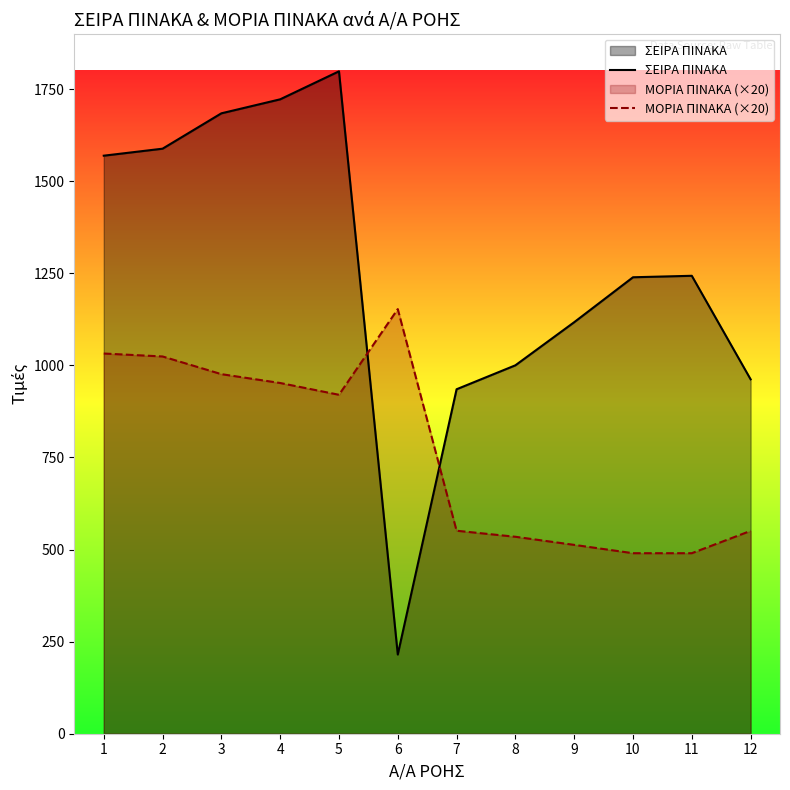

Read the ΣΕΙΡΑ ΠΙΝΑΚΑ value at 2.

1588.0